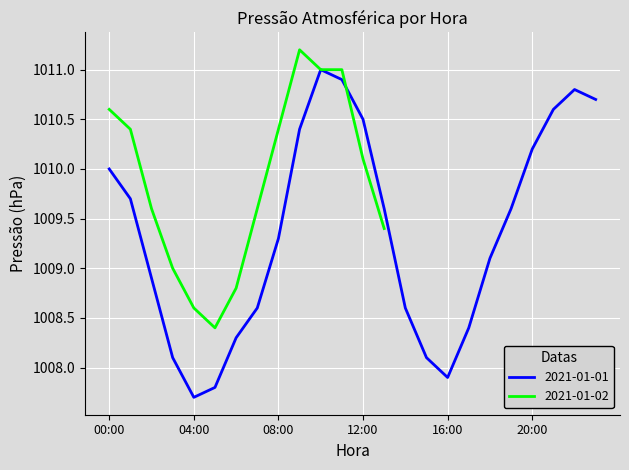

What is the highest value of the 2021-01-01 series?

1011.0